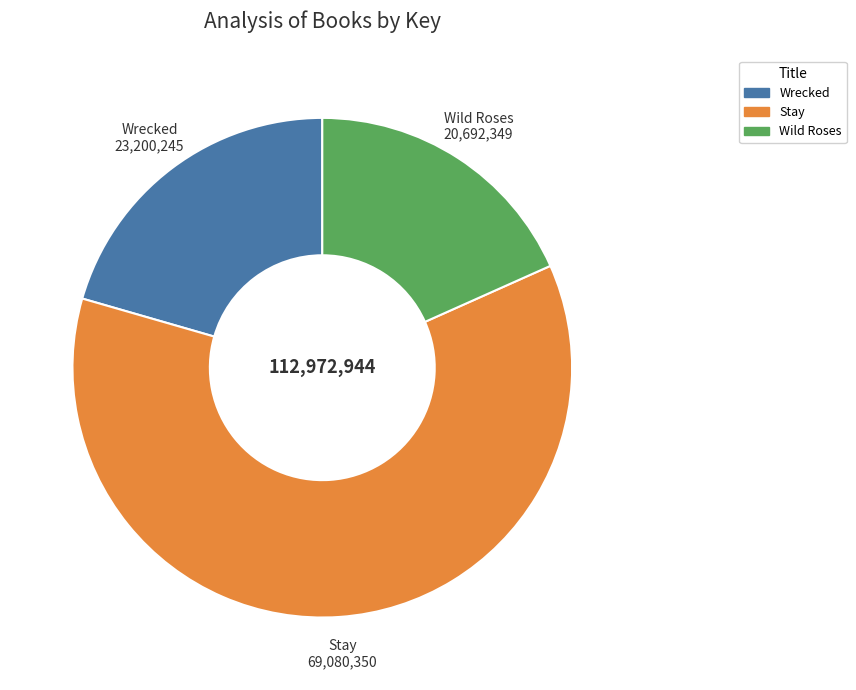

Between Wild Roses and Stay, which is larger?

Stay